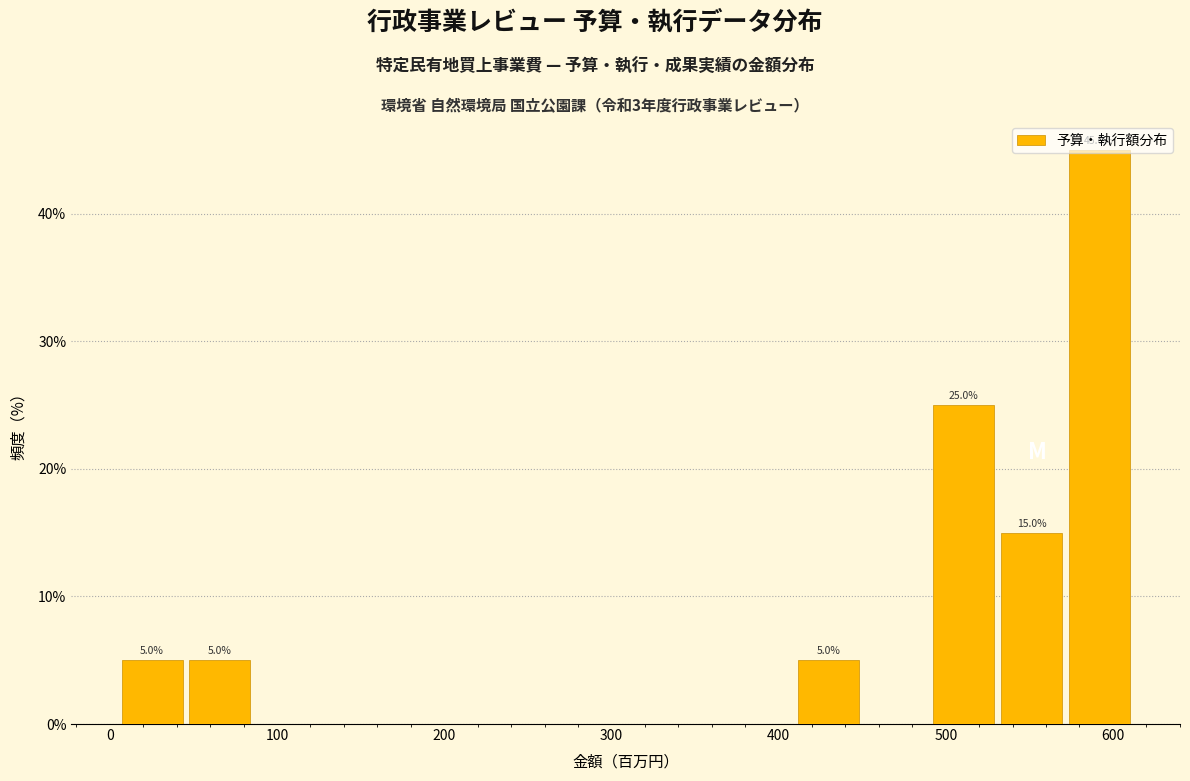

Which range on the x-axis has the tallest bar?

570 to 610